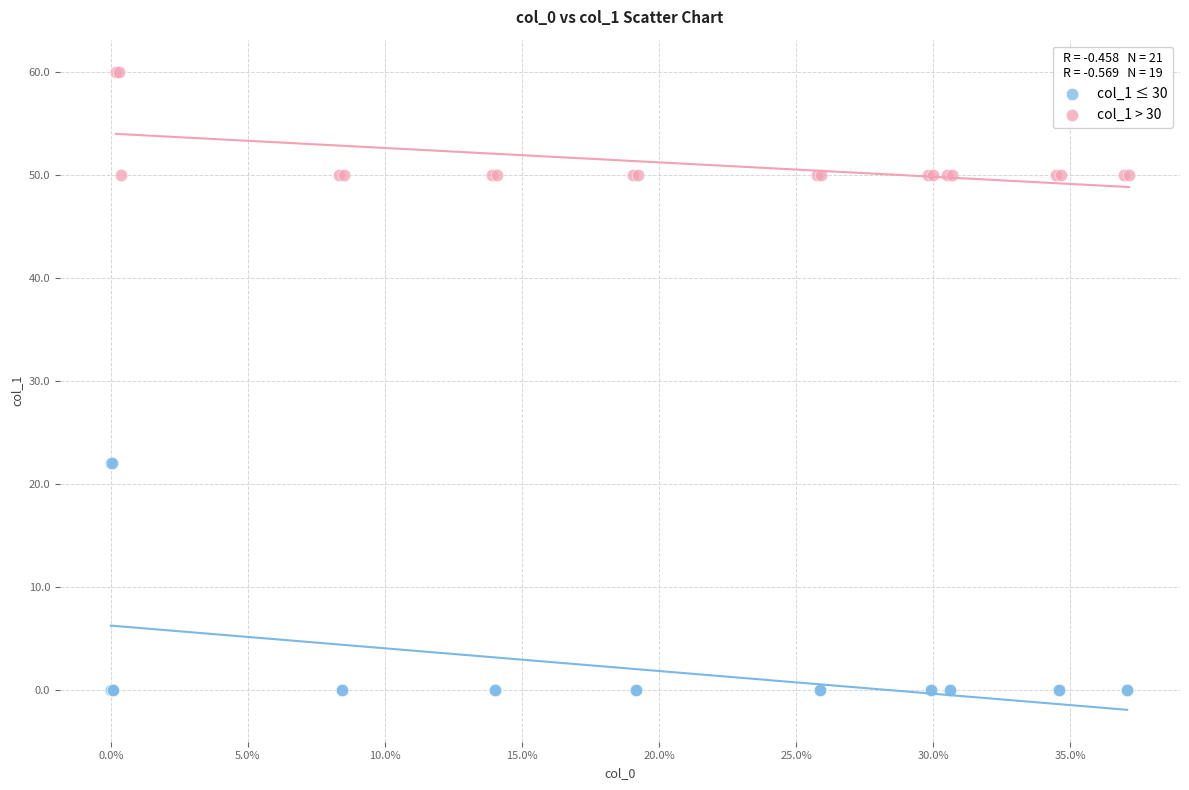

Which series reaches the minimum Y coordinate?

col_1 ≤ 30